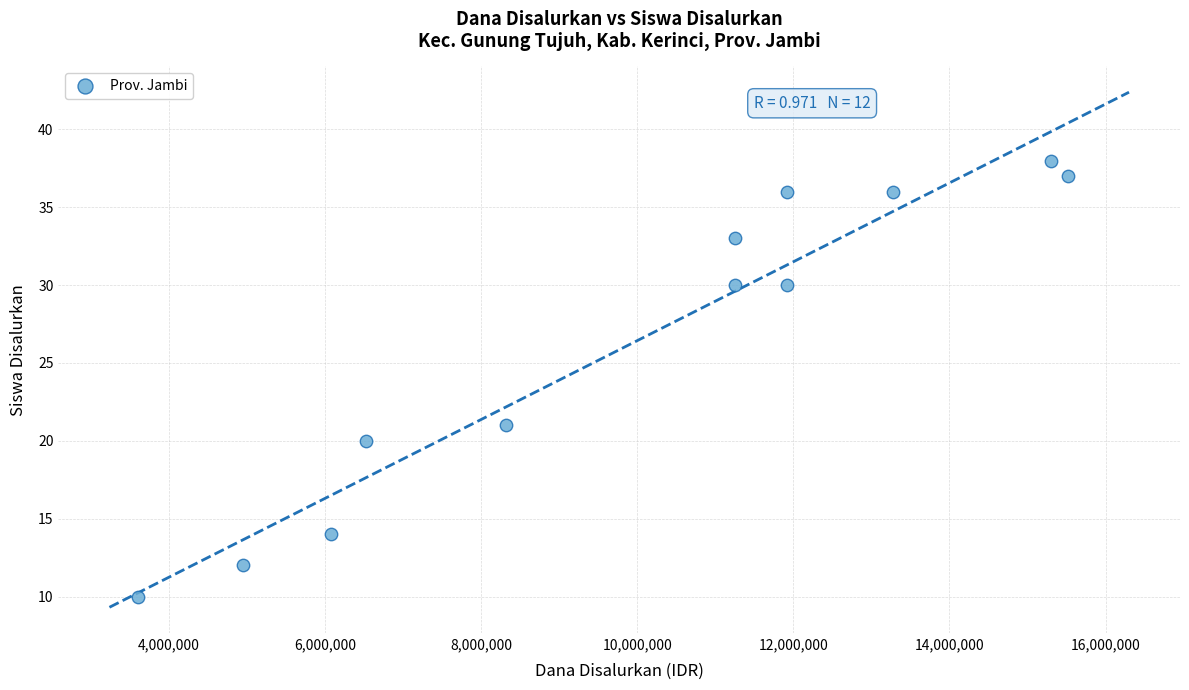

What is the average Y value?

26